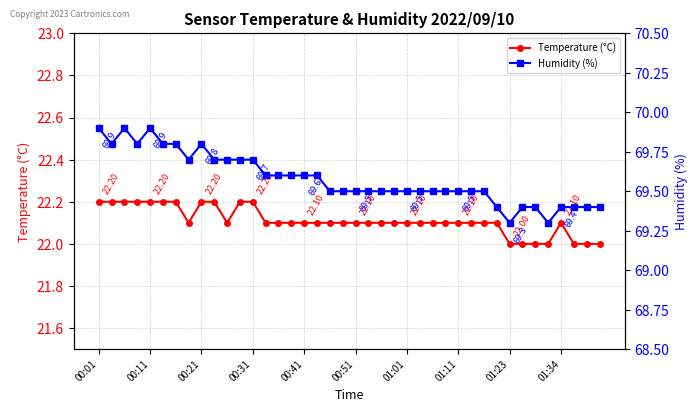

True or false: Humidity (%) has more than 0 points higher than both neighbors.

True